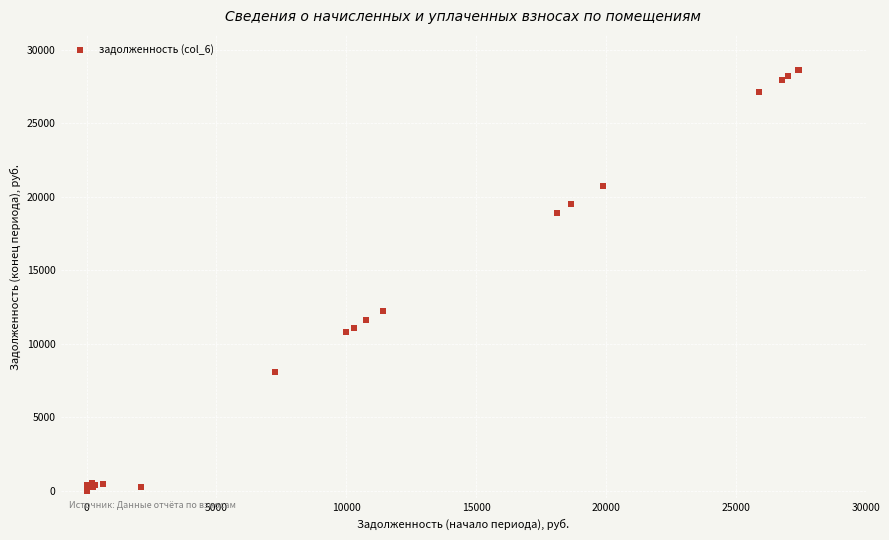

What Y value in the scatter plot is closest to 14322?

12212.7